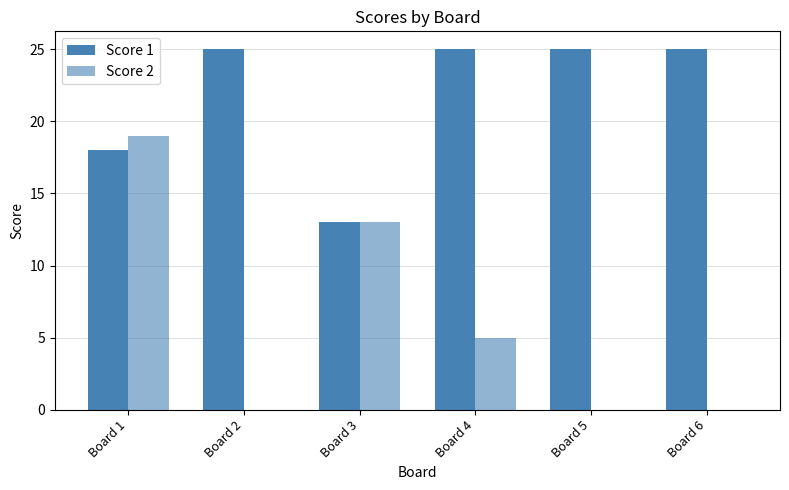

Does the chart contain stacked bars?

No